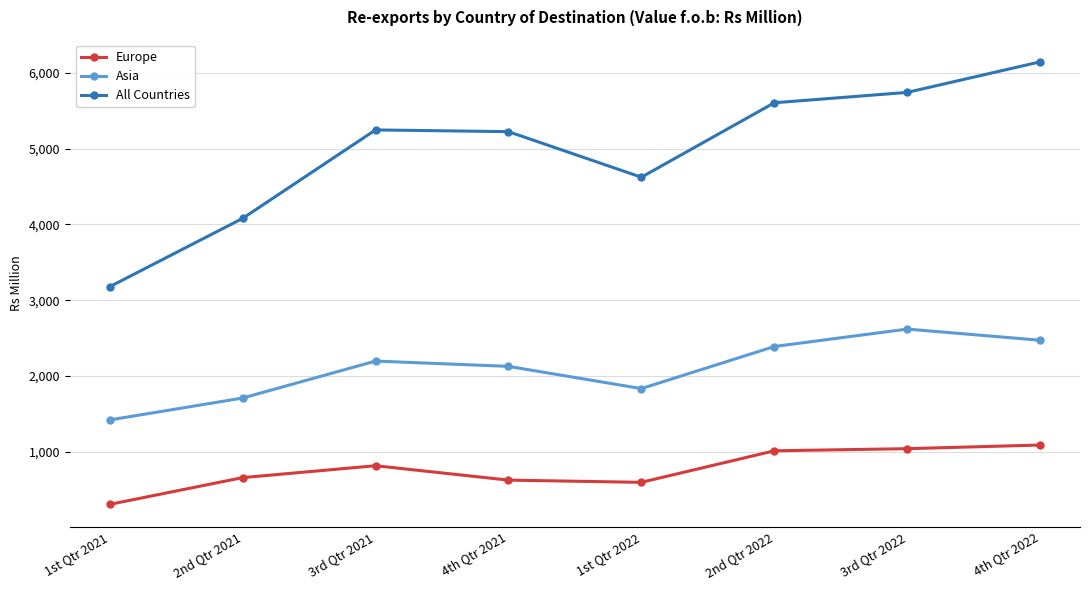

What are all the series names shown in the legend?

Europe, Asia, All Countries